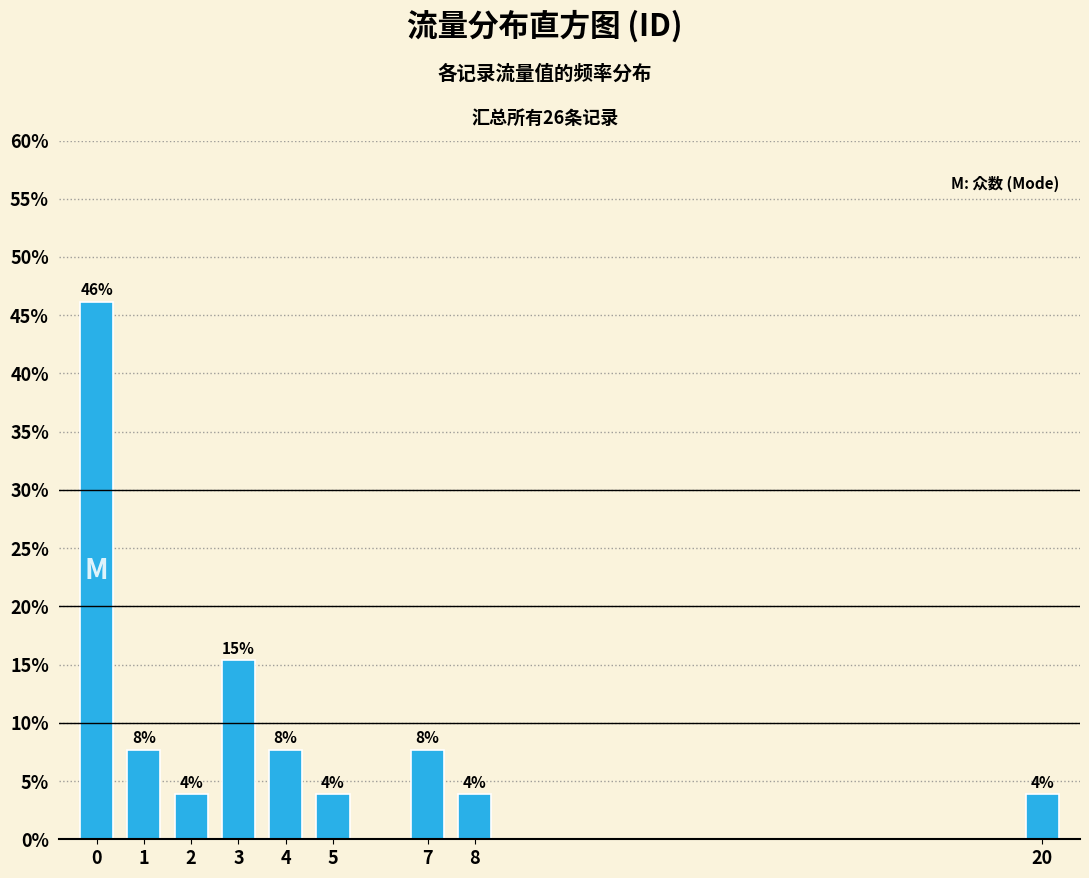

Does the chart contain any negative values?

No